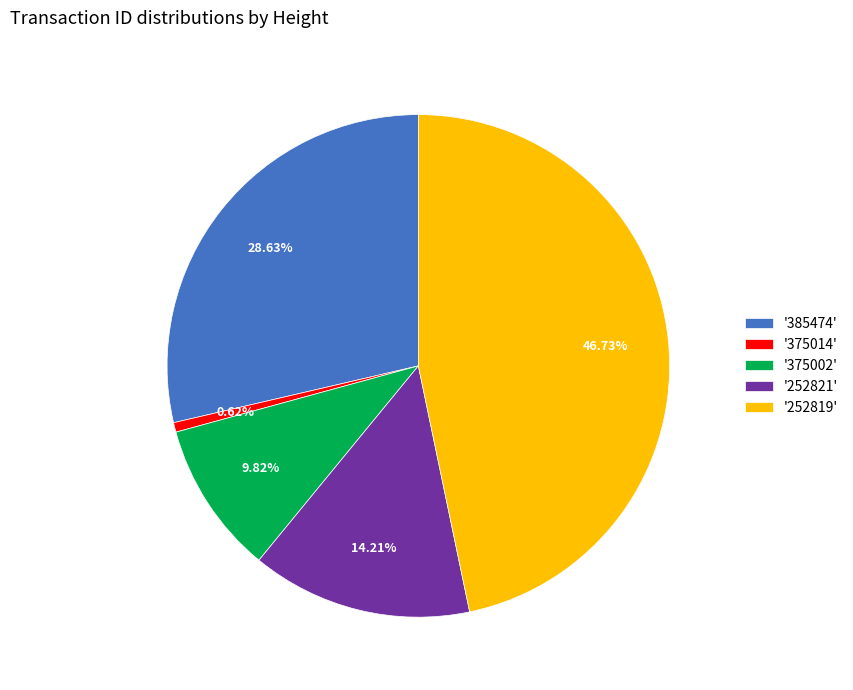

Count the number of slices in the pie.

5